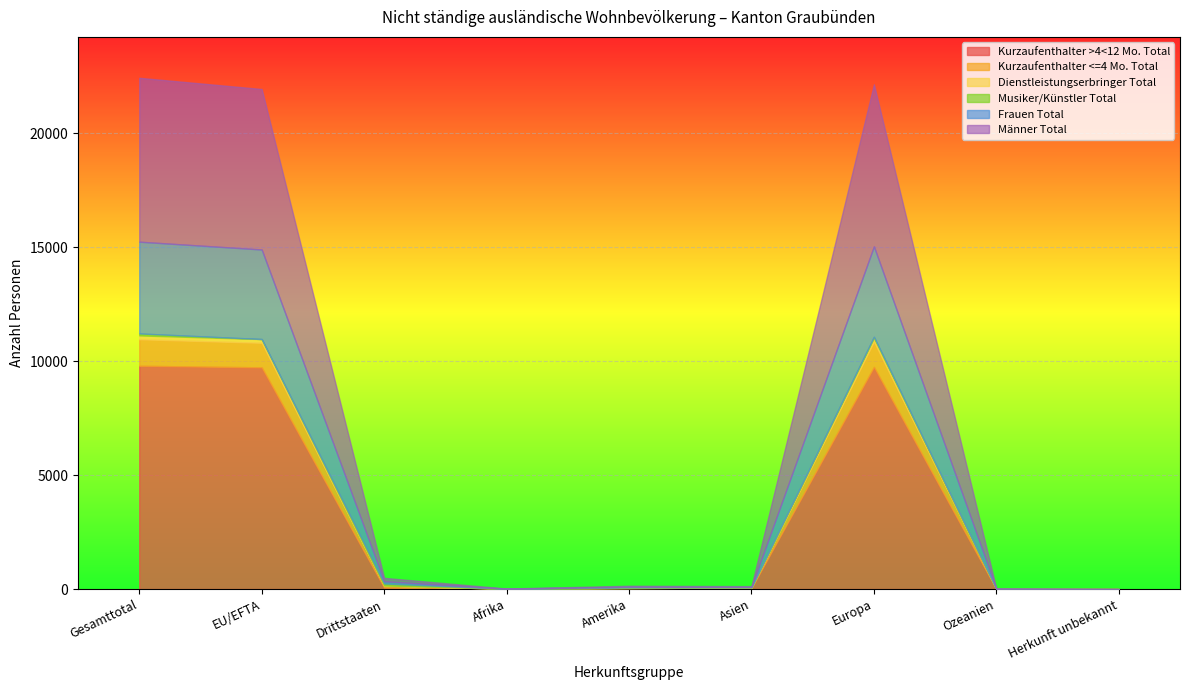

What is the greatest value displayed?

9796